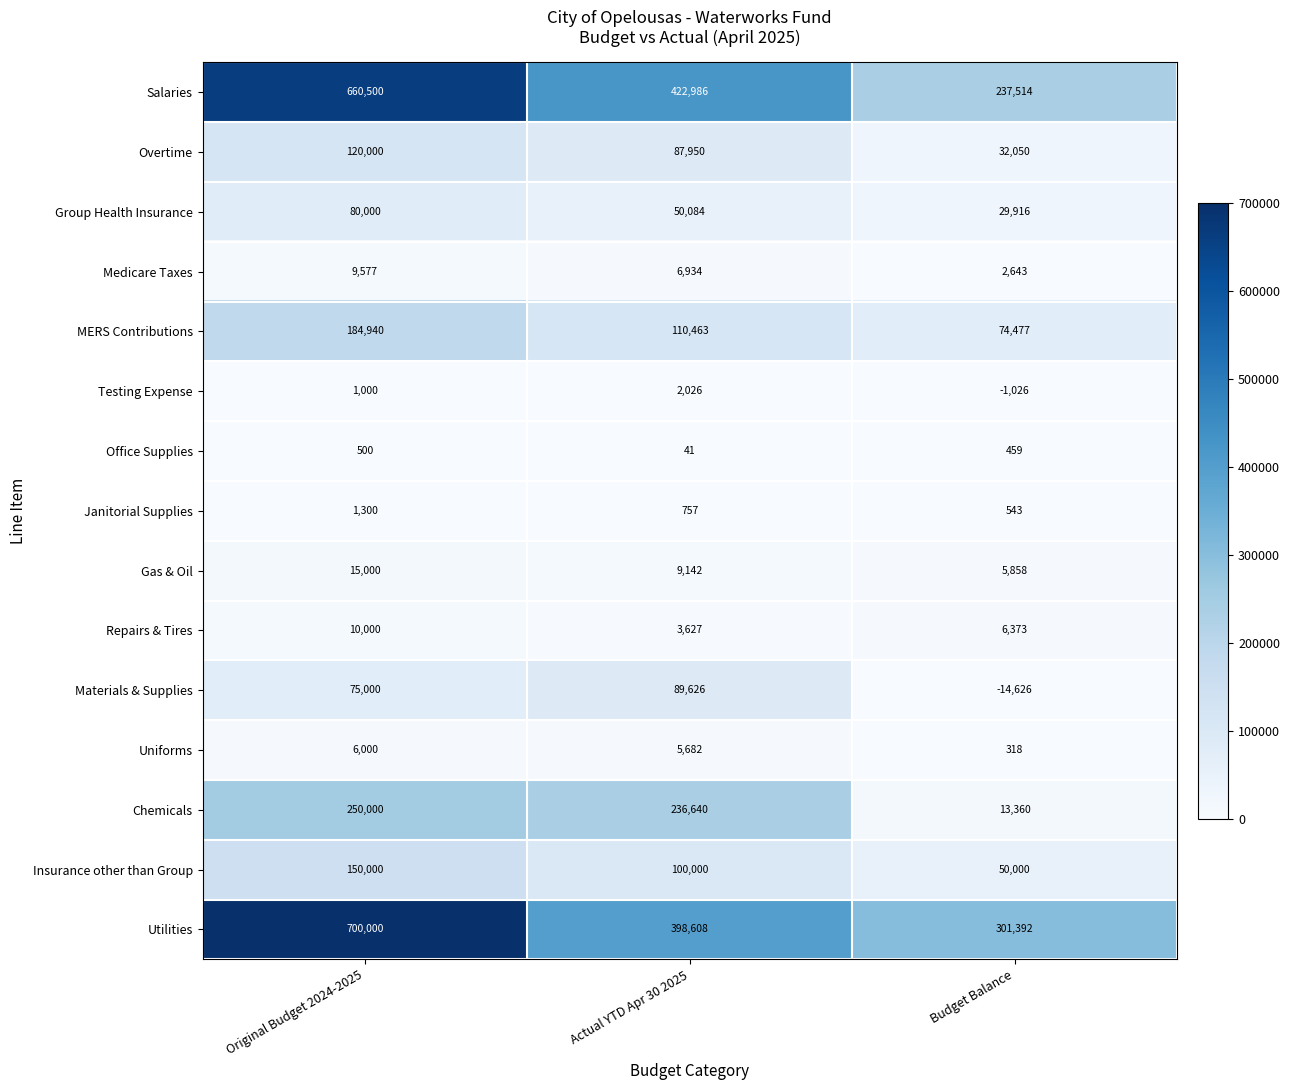

Which category has the highest value across all series?

Original Budget 2024-2025